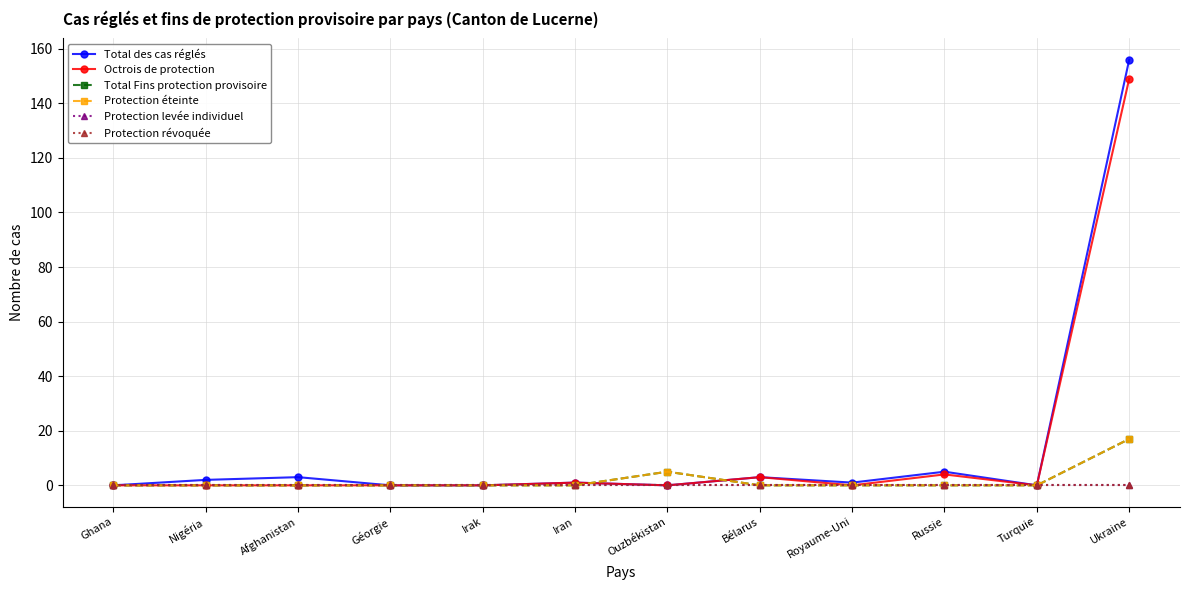

What is the label of the 3rd point from the right?

Russie